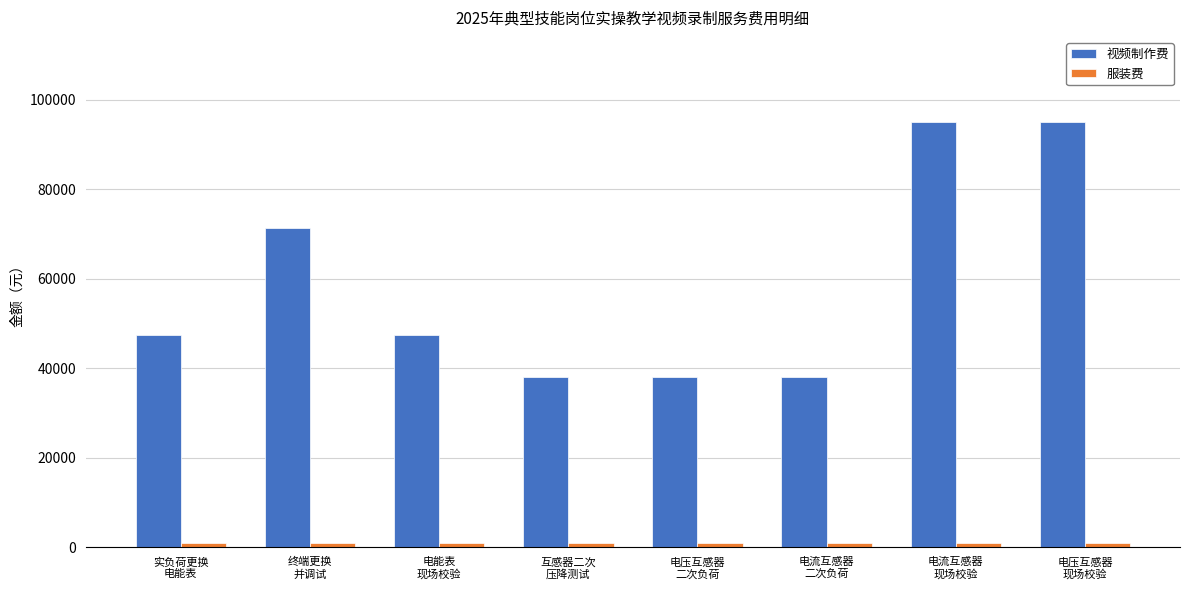

How many values in the 视频制作费 series are below 47500?

3